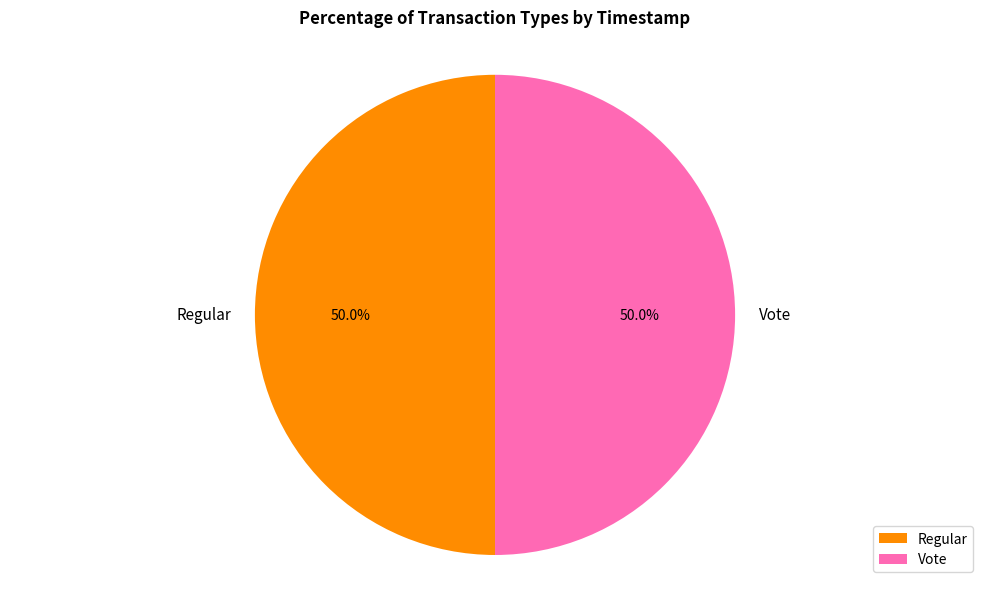

Combined, do Regular and Vote account for over 50%?

Yes